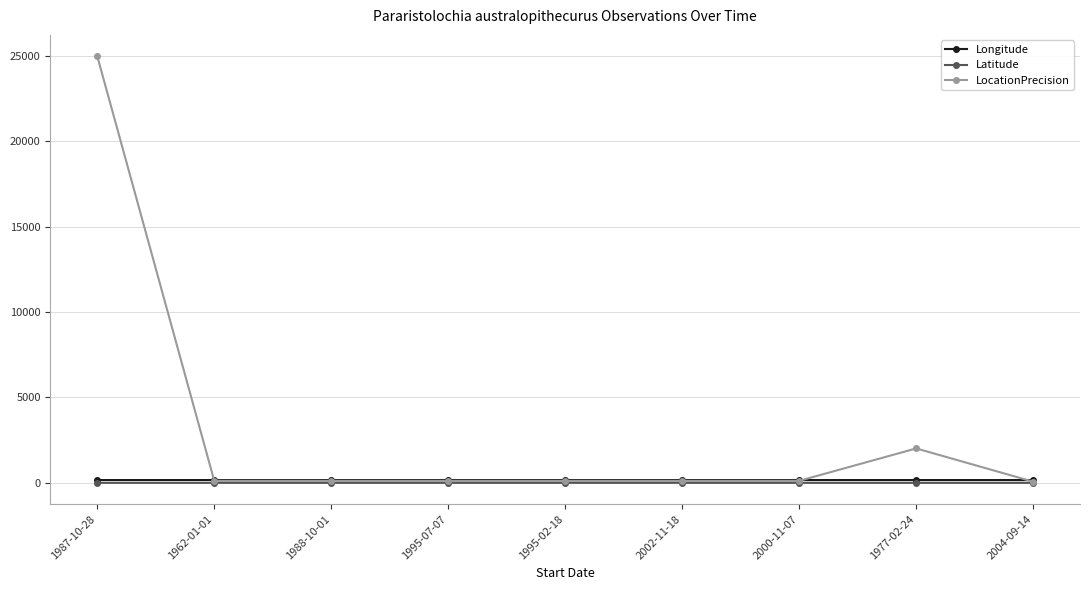

What is the label of the 6th point from the left?

2002-11-18